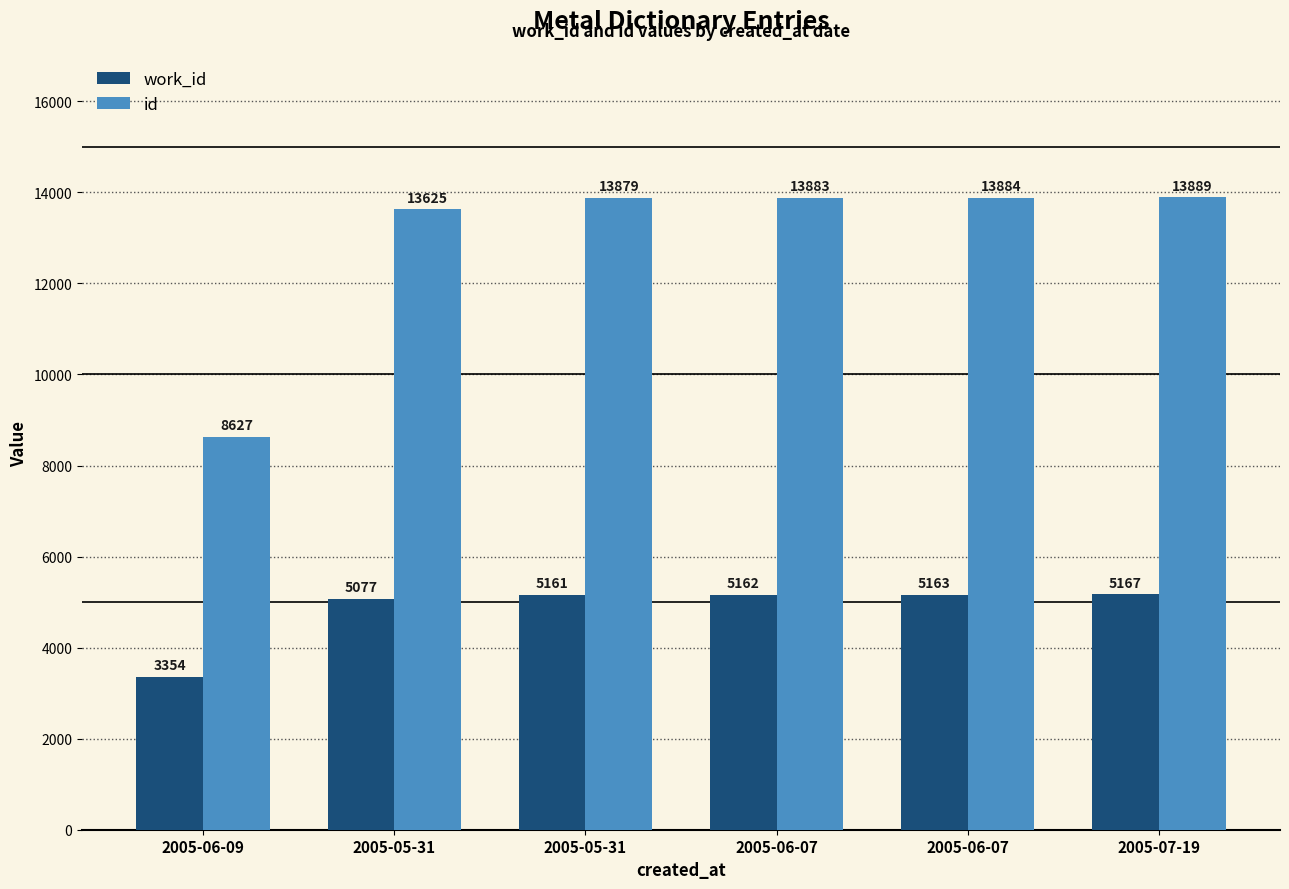

How many bars are there in total?

12